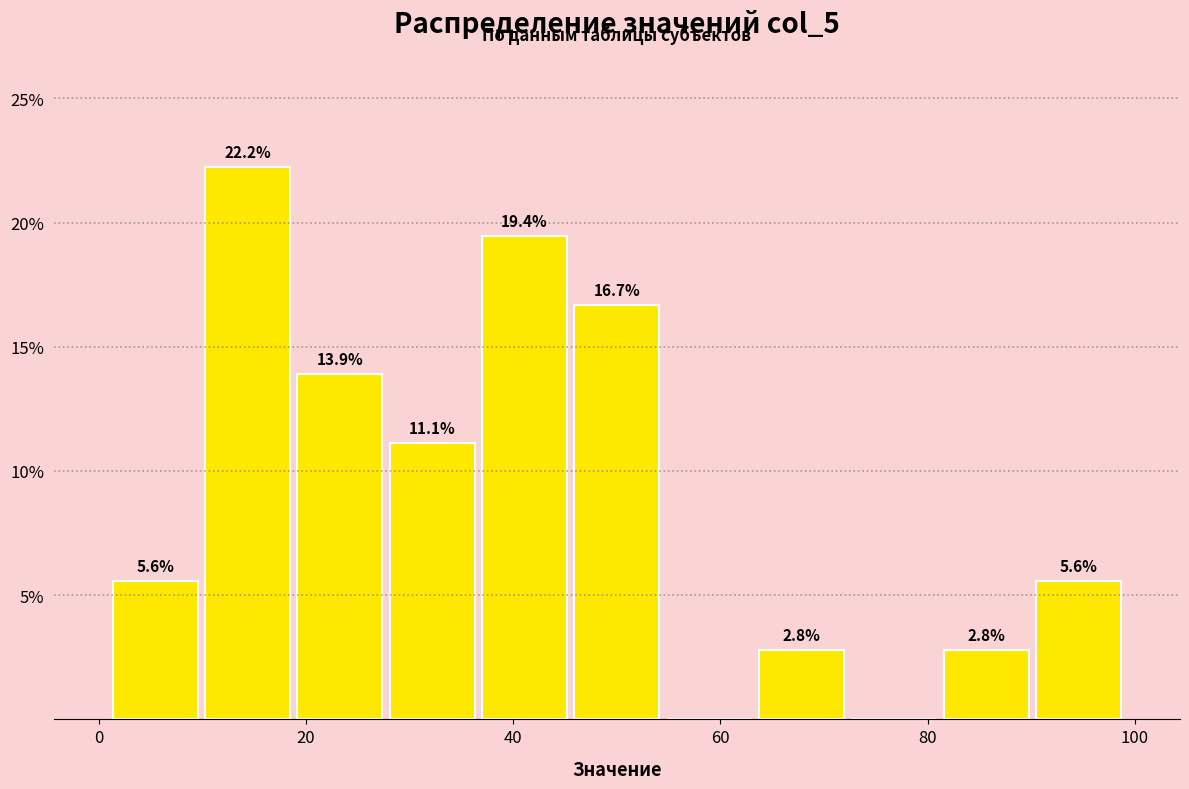

Over which range of the x-axis is the bar tallest?

10 to 18